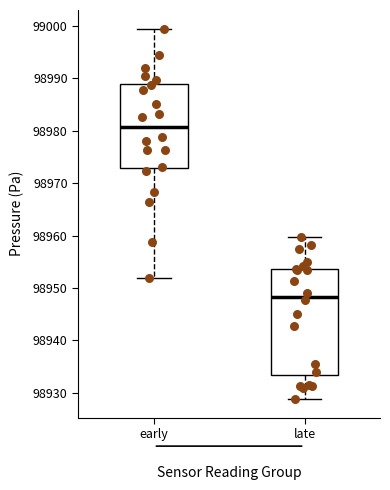

Comparing the boxes themselves (not the whiskers), which one is the tallest?

late